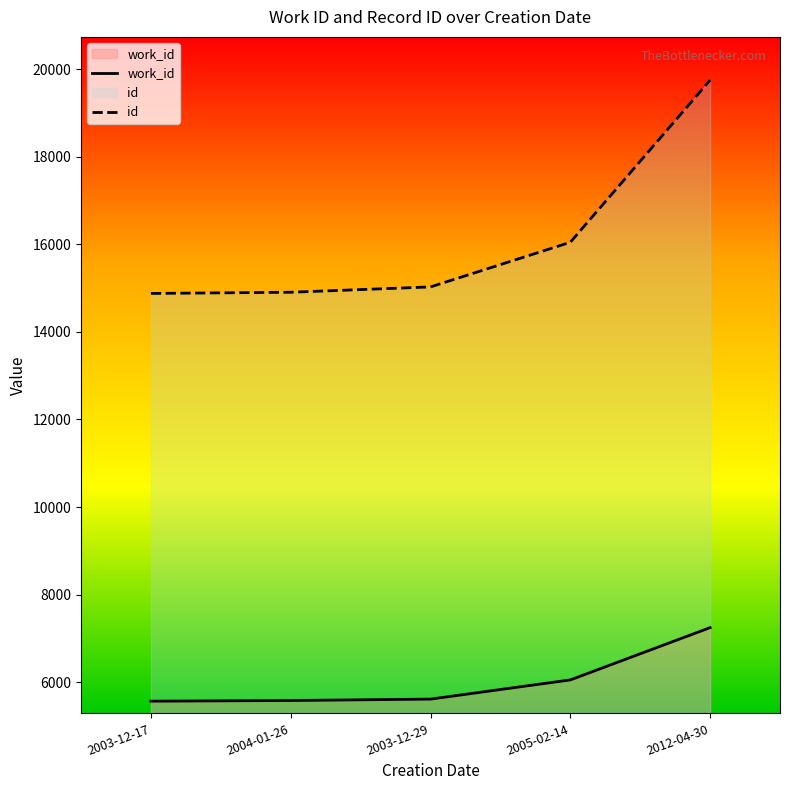

What is the smallest value displayed?

5568